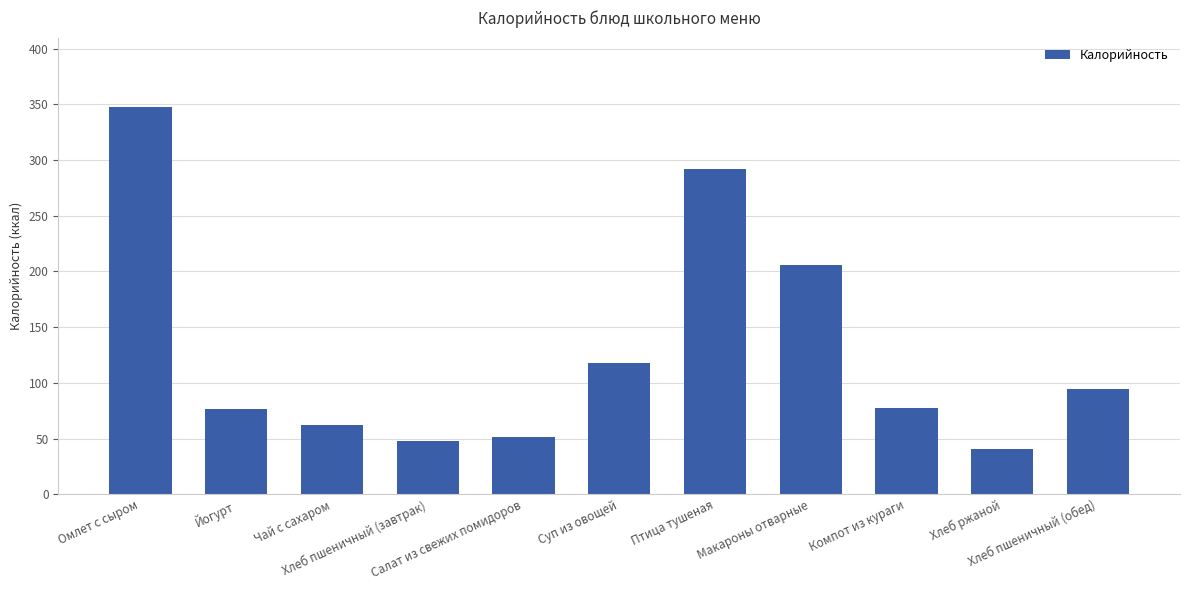

What is the label of the 10th bar from the right?

Йогурт